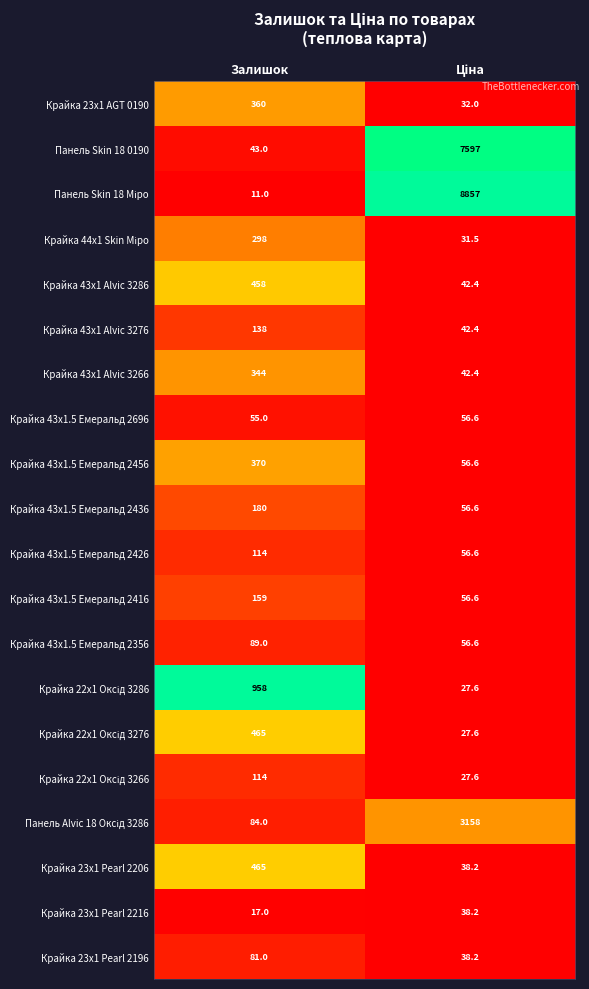

The value of Крайка 23x1 Pearl 2216 at Залишок is 6.9. True or false?

False